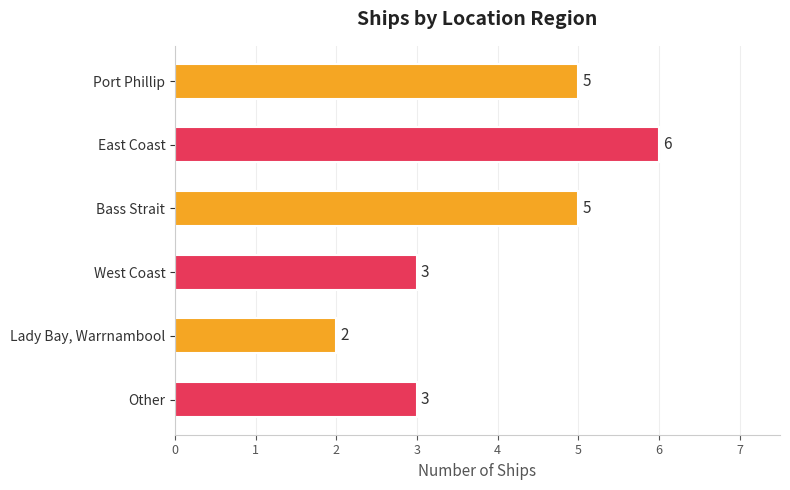

What is the sum of all values?

24